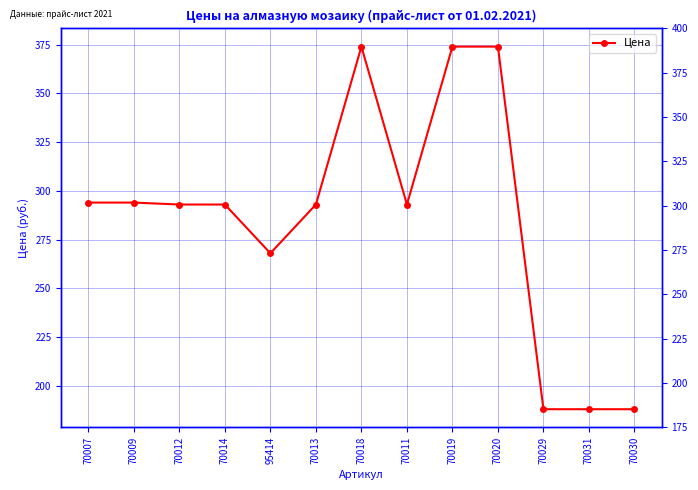

What is the change in value from 70011 to 70029?

-105